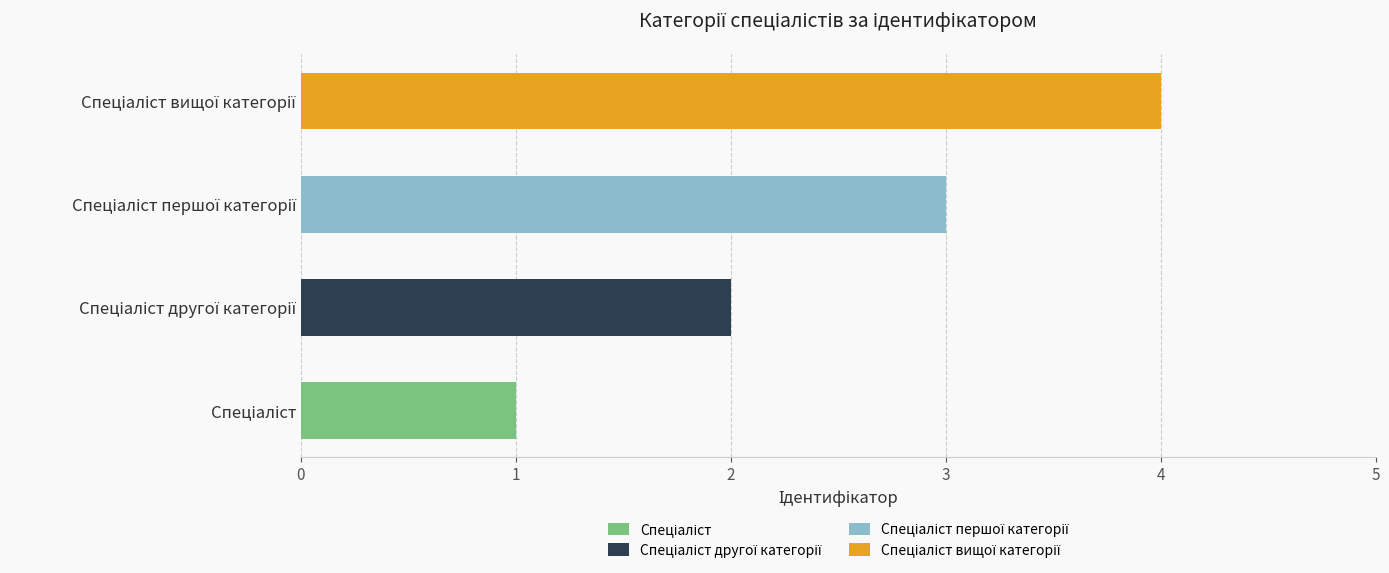

How many data points does each series have?

4